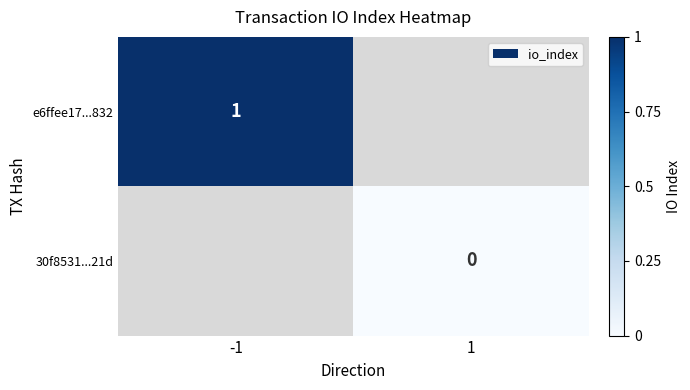

Is the value of e6ffee17...832 at -1 greater than the value of 30f8531...21d at 1?

Yes